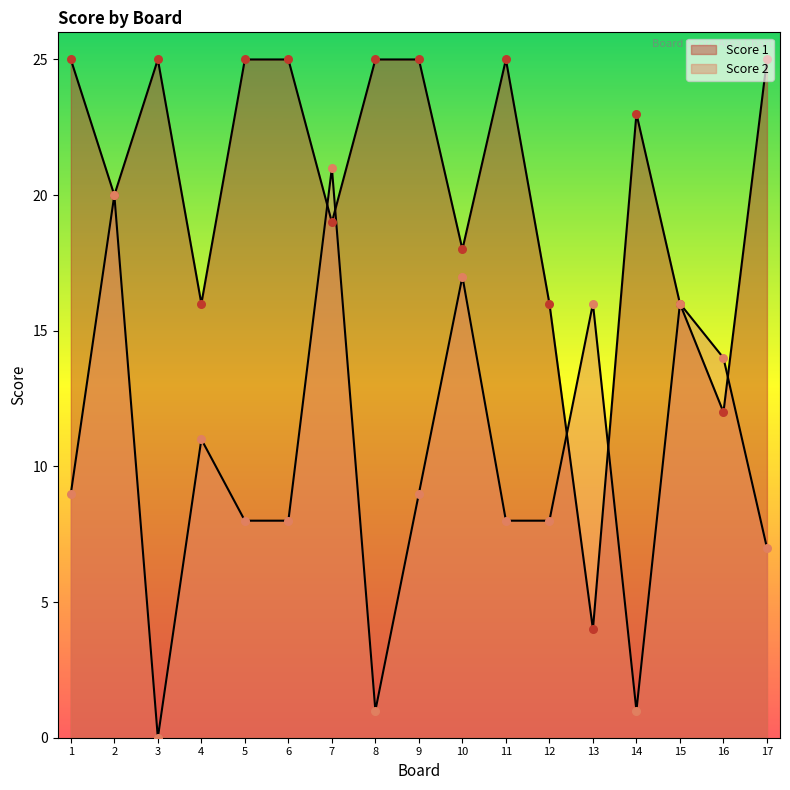

What are all the series names shown in the legend?

Score 2, Score 1